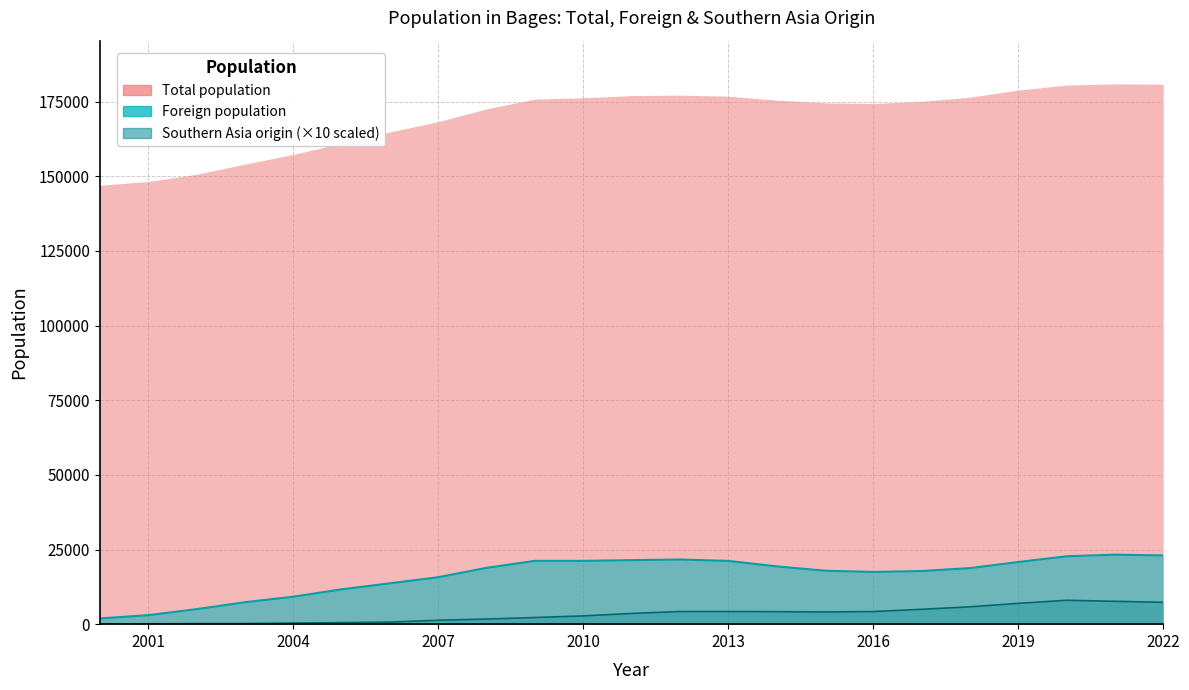

True or false: Southern Asia pop and Total population cross at least once.

False